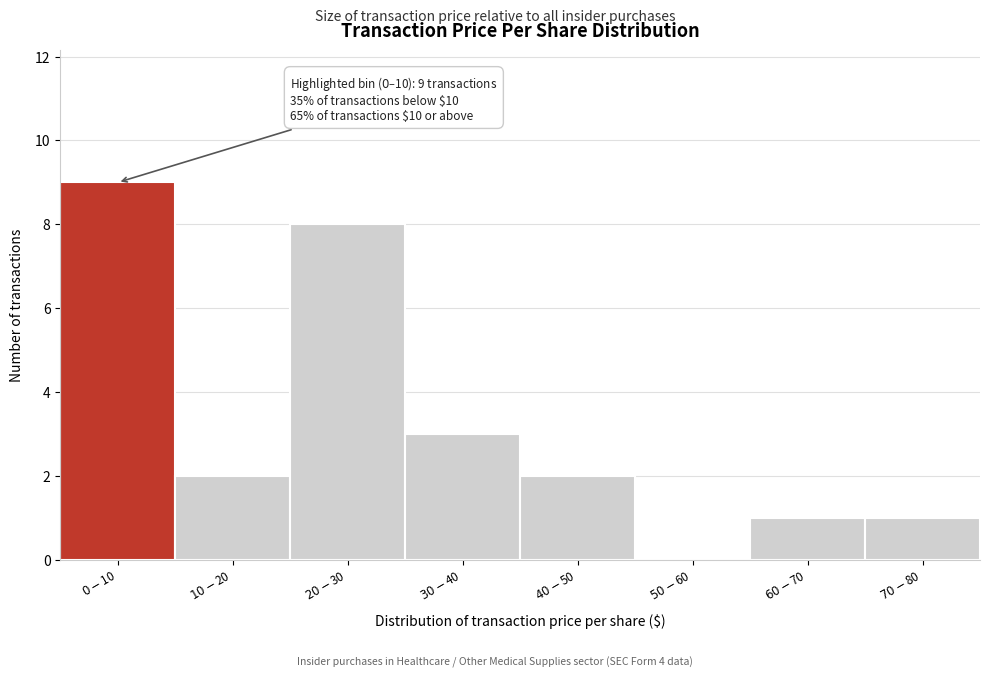

What is the greatest value displayed?

9